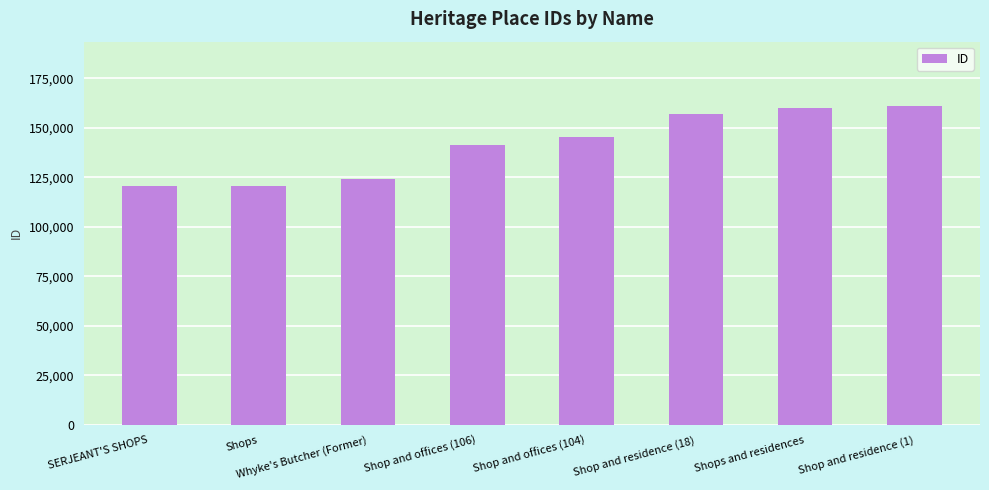

What is the change in value from SERJEANT'S SHOPS to Shop and offices (106)?

+20478